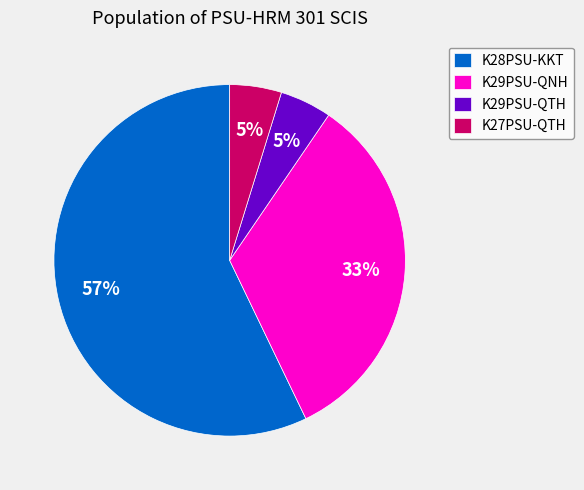

Combined, do K29PSU-QTH and K28PSU-KKT account for over 50%?

Yes